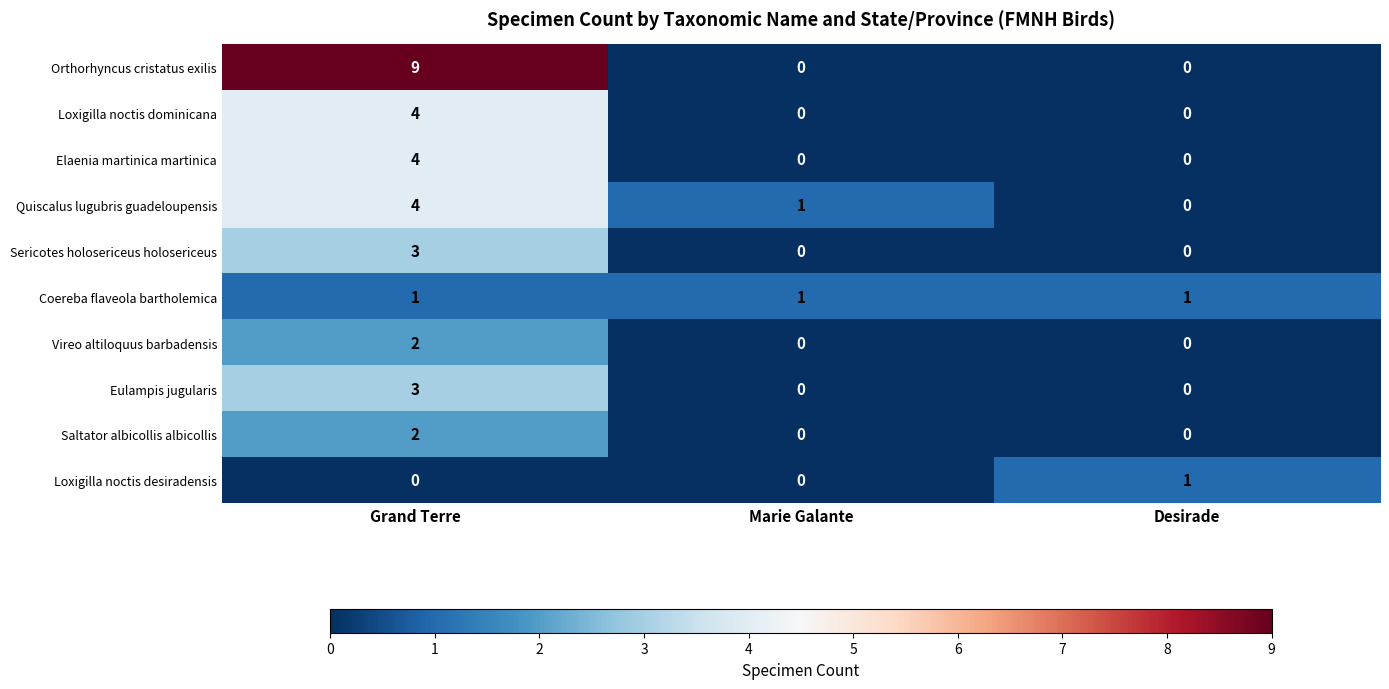

Reading left to right, list all the values displayed in this chart.

Orthorhyncus cristatus exilis: Grand Terre=9	Marie Galante=0	Desirade=0
Loxigilla noctis dominicana: Grand Terre=4	Marie Galante=0	Desirade=0
Elaenia martinica martinica: Grand Terre=4	Marie Galante=0	Desirade=0
Quiscalus lugubris guadeloupensis: Grand Terre=4	Marie Galante=1	Desirade=0
Sericotes holosericeus holosericeus: Grand Terre=3	Marie Galante=0	Desirade=0
Coereba flaveola bartholemica: Grand Terre=1	Marie Galante=1	Desirade=1
Vireo altiloquus barbadensis: Grand Terre=2	Marie Galante=0	Desirade=0
Eulampis jugularis: Grand Terre=3	Marie Galante=0	Desirade=0
Saltator albicollis albicollis: Grand Terre=2	Marie Galante=0	Desirade=0
Loxigilla noctis desiradensis: Grand Terre=0	Marie Galante=0	Desirade=1